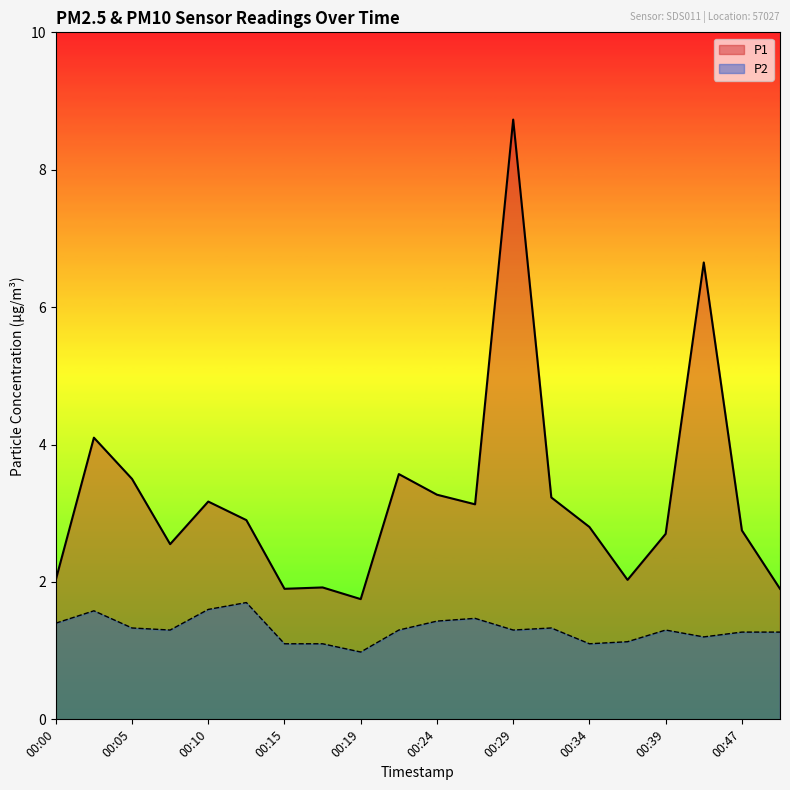

Which category has the lowest value across all series?

00:19